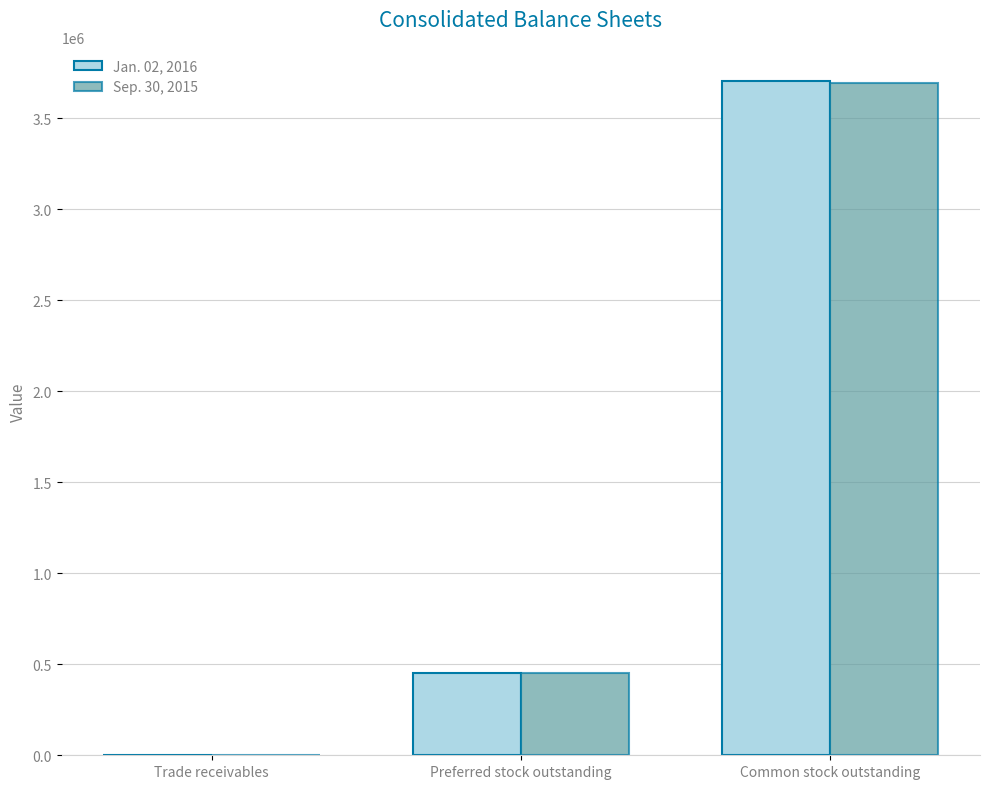

Is it true that Jan. 02, 2016 equals 452124 at Preferred stock outstanding?

True